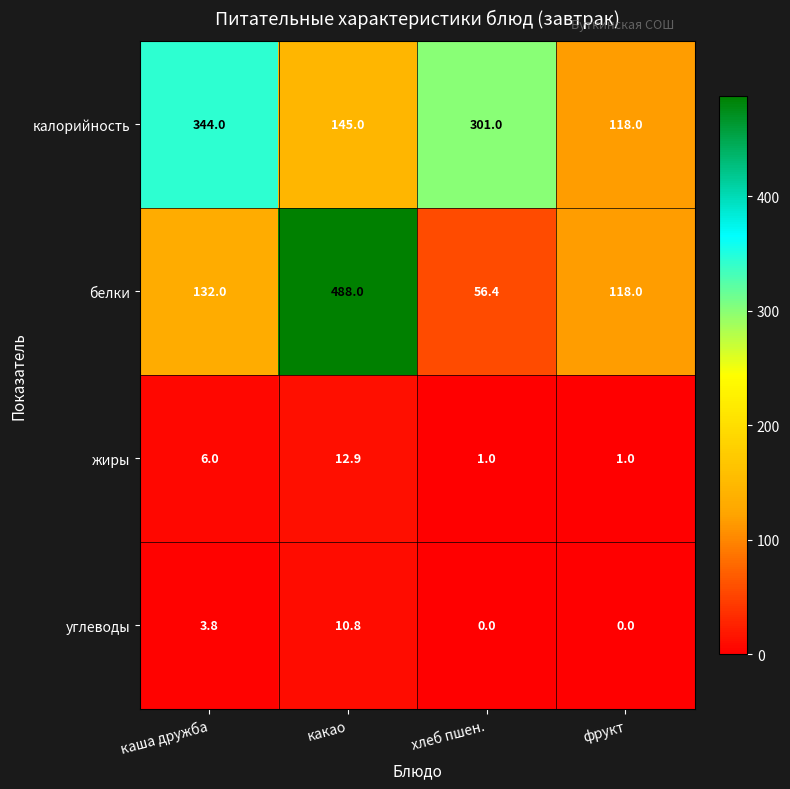

Reading left to right, transcribe all the data shown in this chart.

калорийность: 344.0	145.0	301.0	118.0
белки: 132.0	488.0	56.4	118.0
жиры: 6.0	12.9	1.0	1.0
углеводы: 3.8	10.8	0.0	0.0